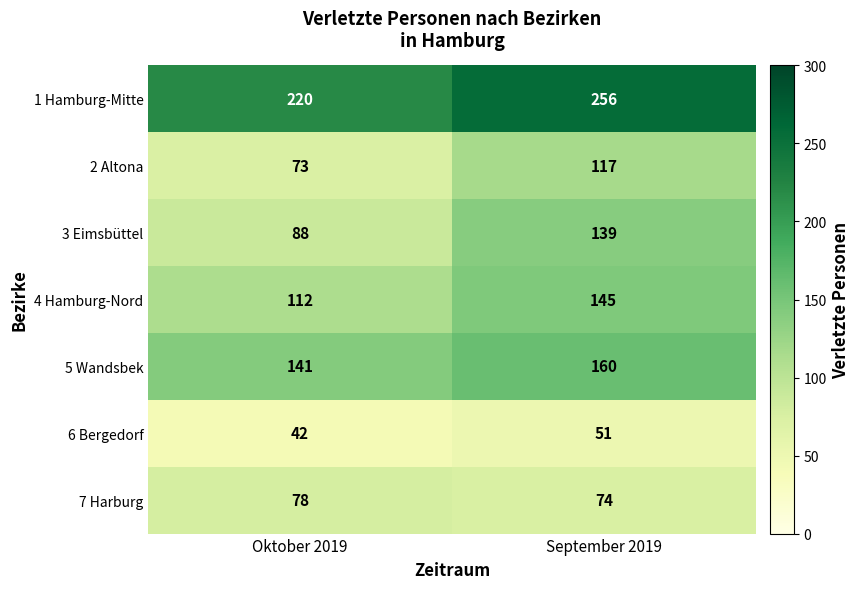

List the series in order of their peak value, lowest first.

6 Bergedorf, 7 Harburg, 2 Altona, 3 Eimsbüttel, 4 Hamburg-Nord, 5 Wandsbek, 1 Hamburg-Mitte